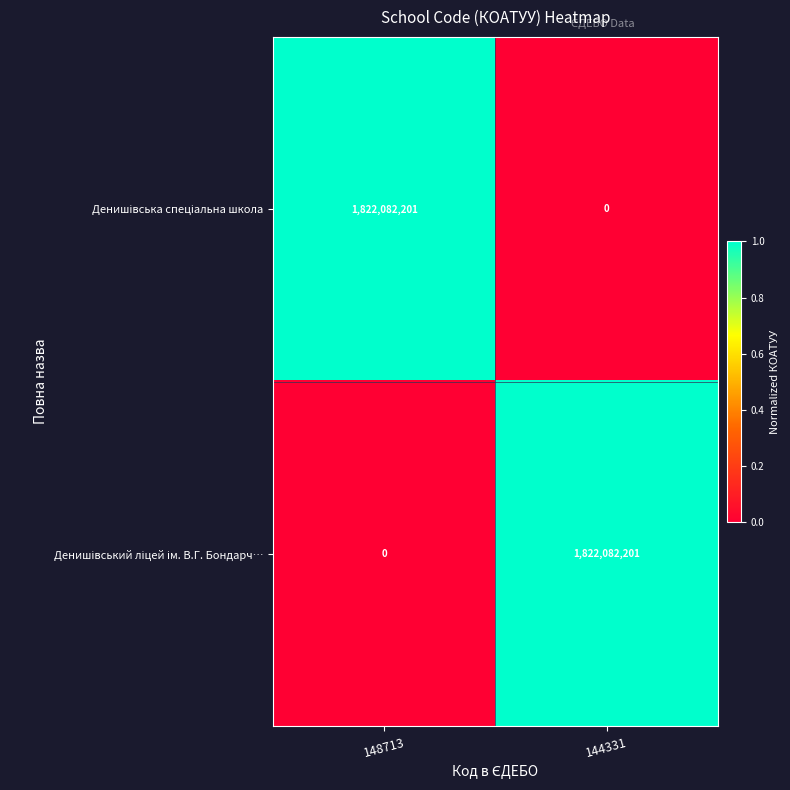

What is the difference between the highest and lowest values at 144331?

1822082201